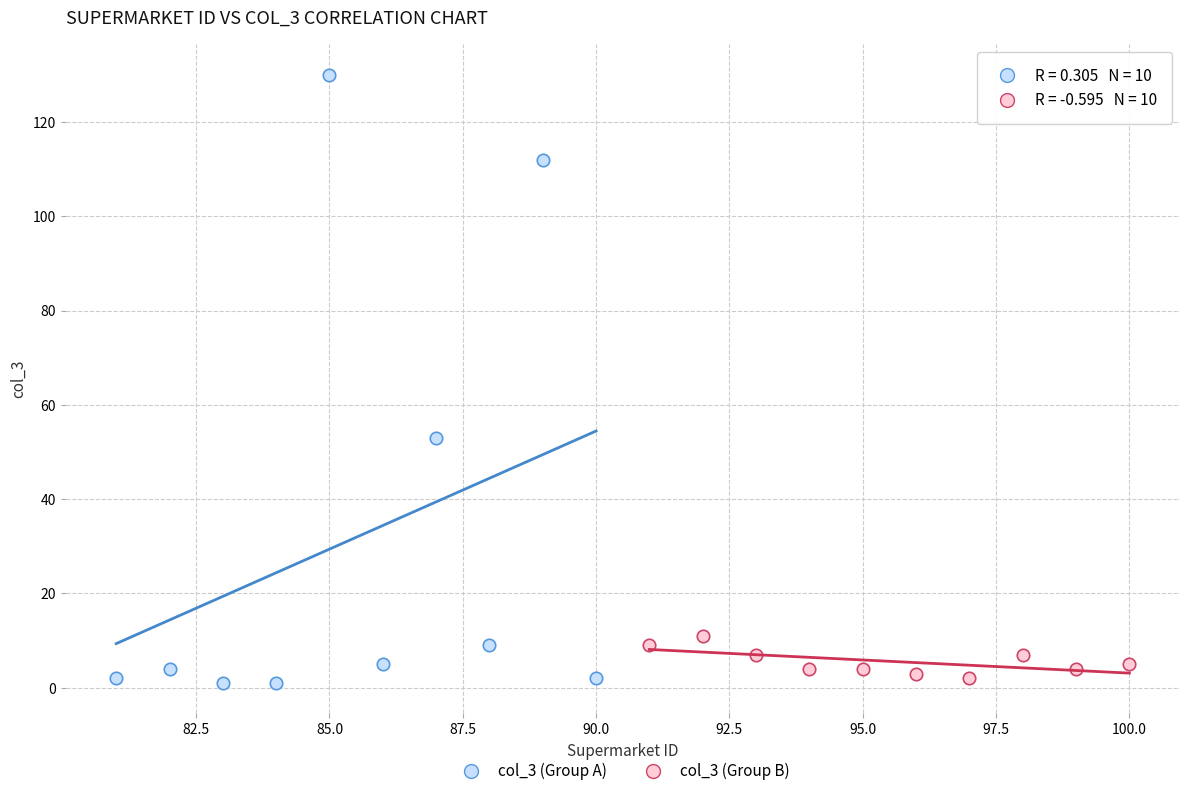

Which series reaches the maximum Y coordinate?

col_3 (Group A)